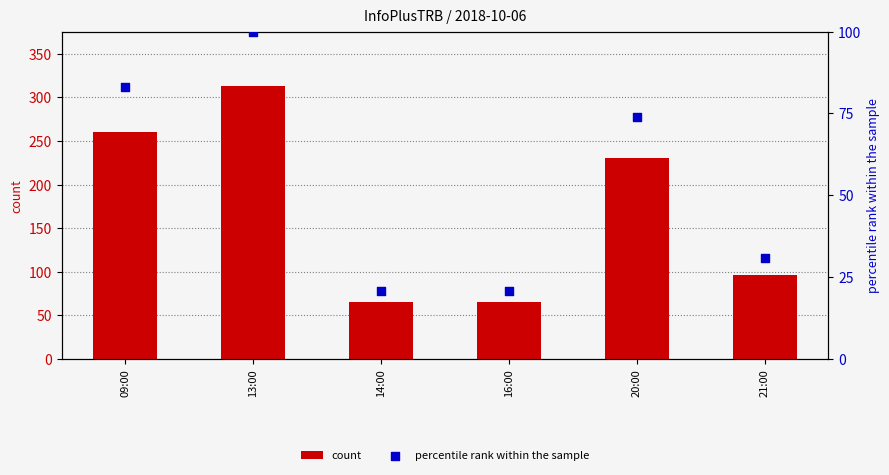

At how many categories does at least one series exceed 51?

6